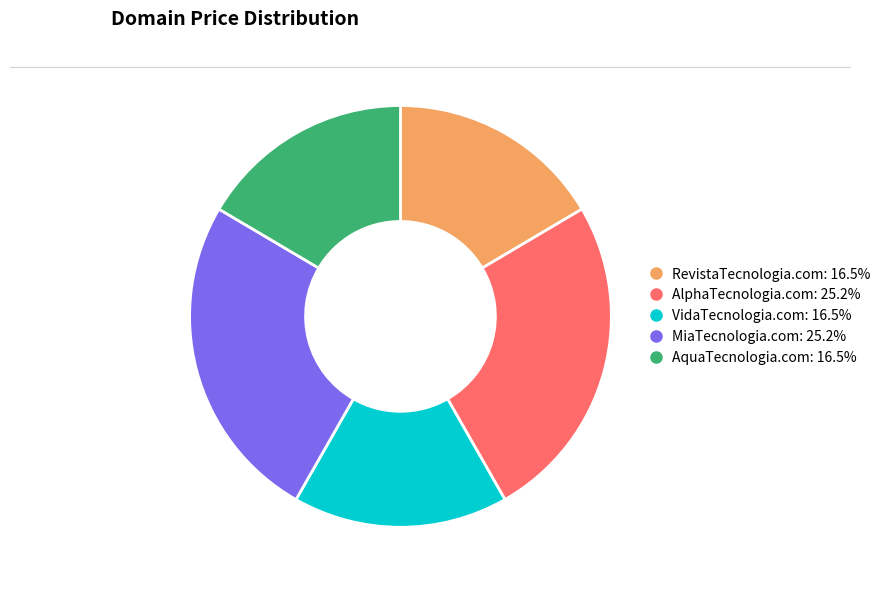

What is the ratio of the value at AlphaTecnologia.com to the value at RevistaTecnologia.com?

1.5